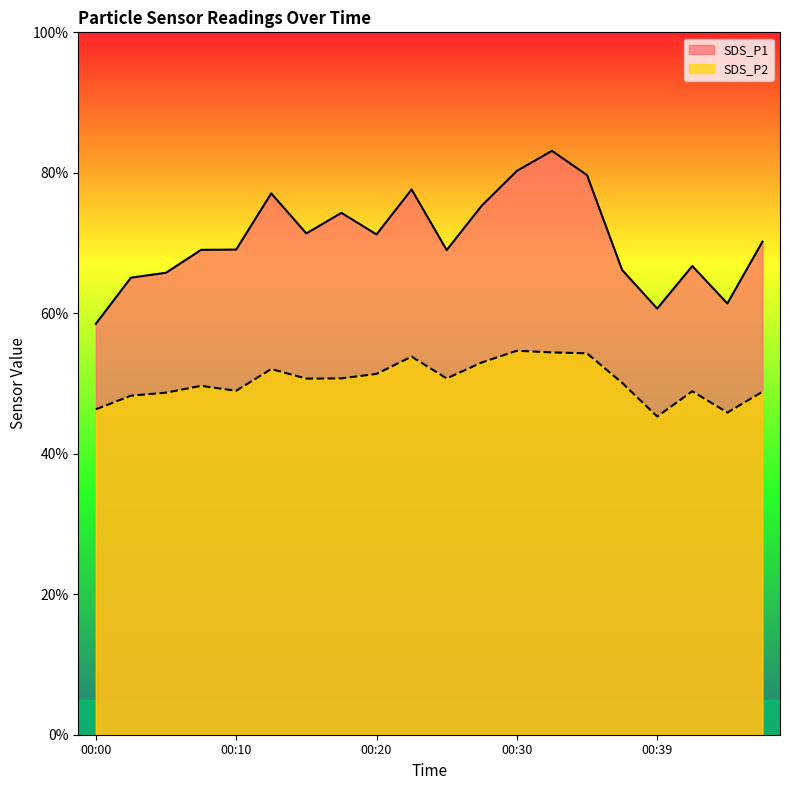

Rank the series at 00:12 from highest to lowest value.

SDS_P1, SDS_P2